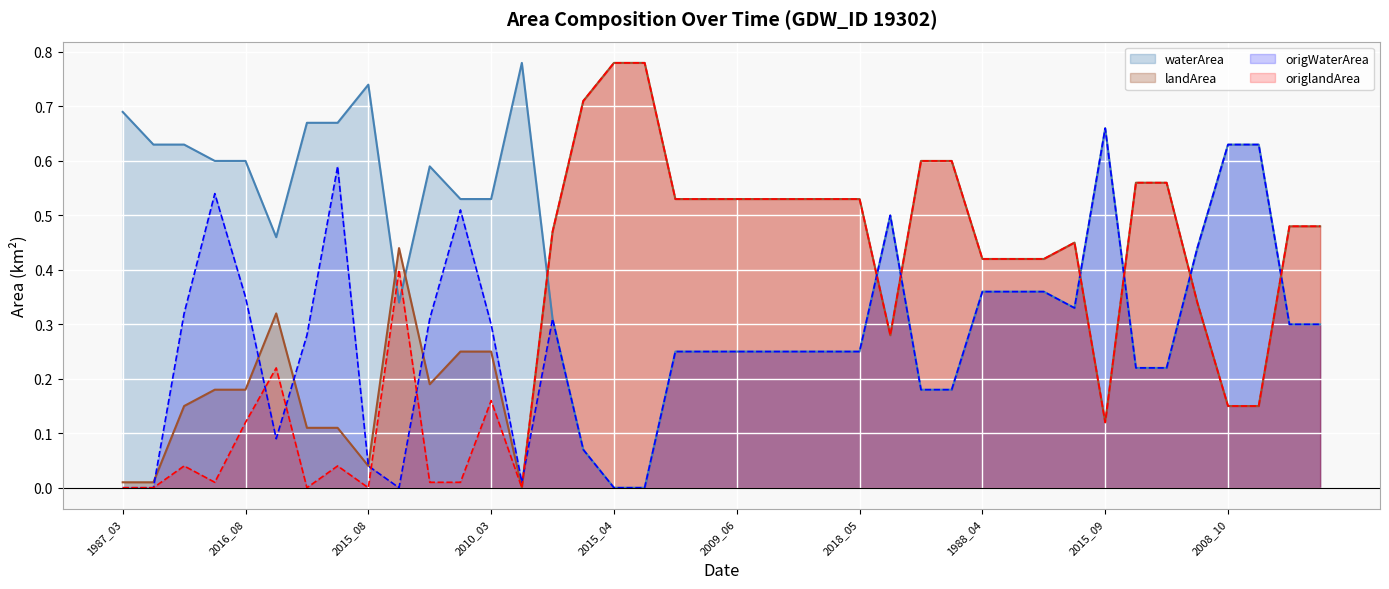

Does the chart display data point markers on the line(s)?

No